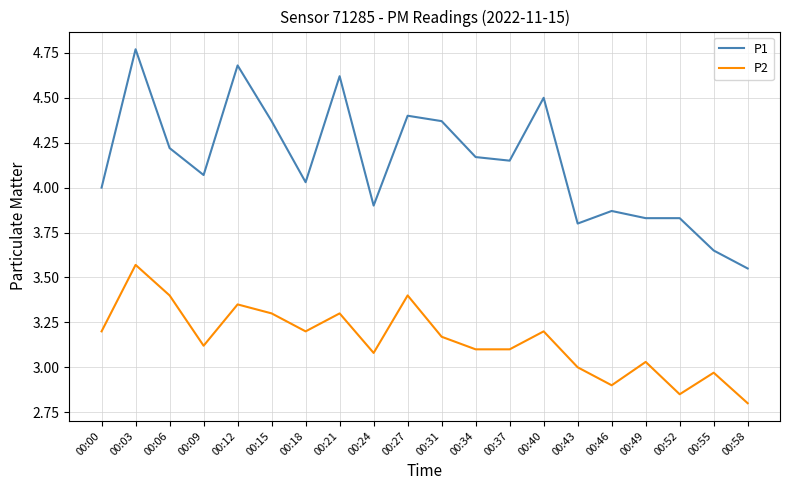

Which category has the highest value across all series?

00:03